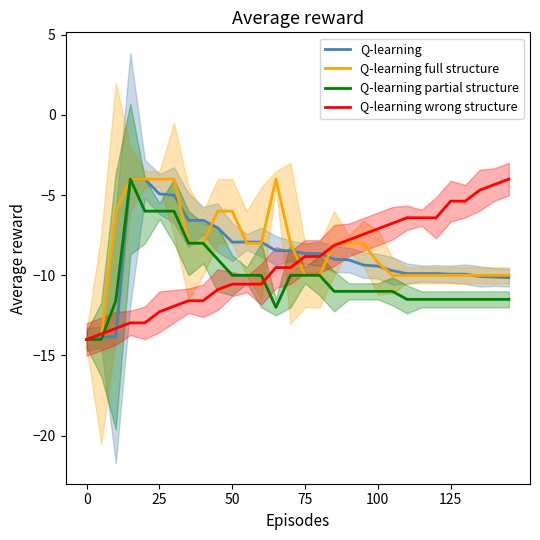

How many lines are shown in the chart?

4